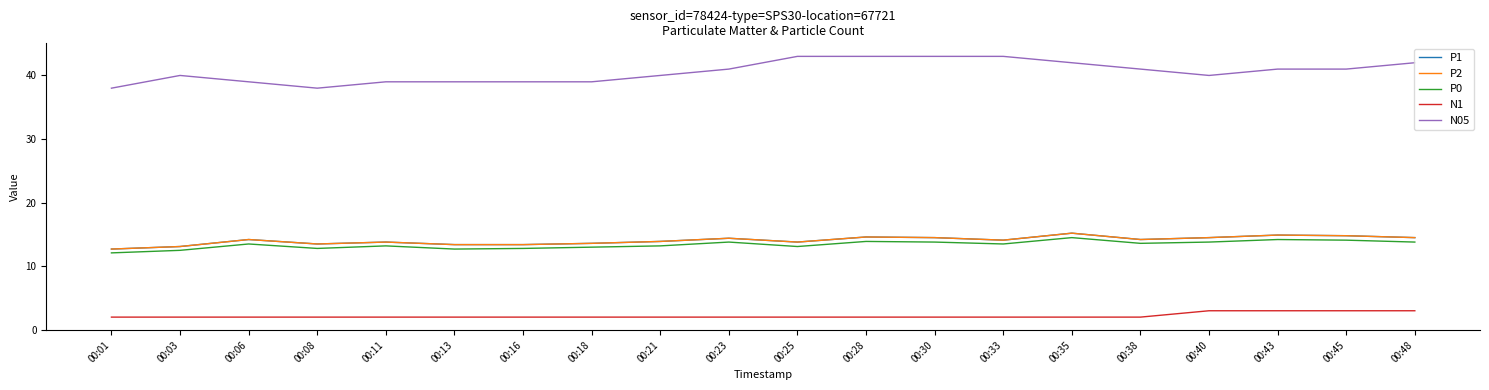

Does the chart display data point markers on the line(s)?

No